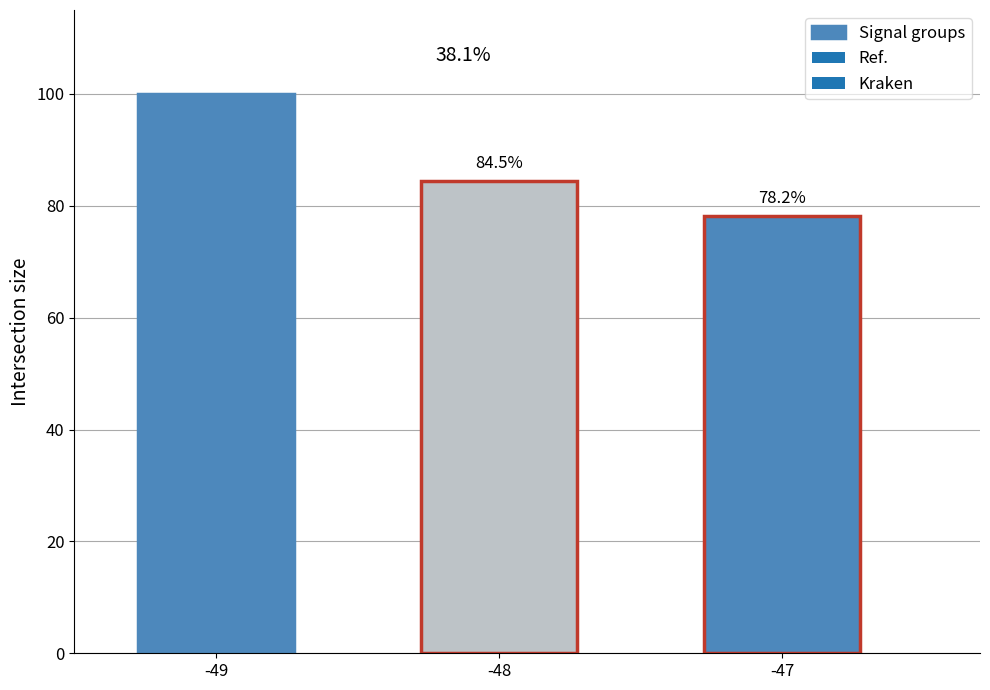

Does the chart contain stacked bars?

No